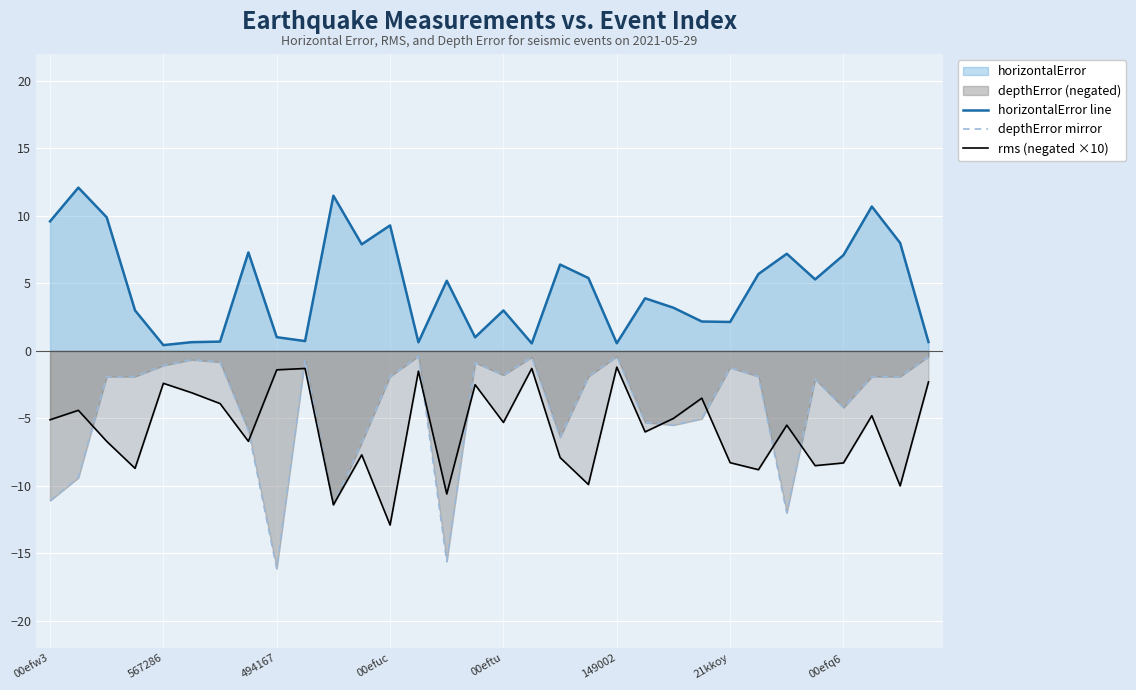

True or false: depthError mirror has a value of -2.6 at 19.

False